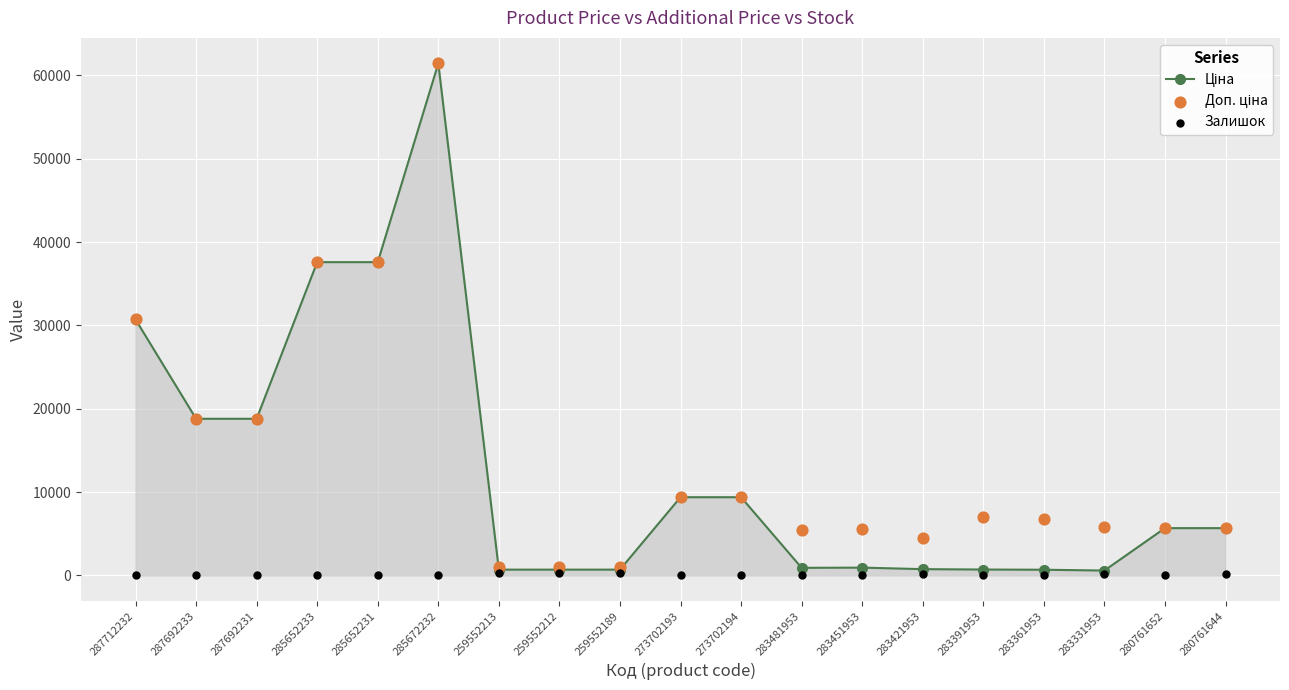

Which series has the largest total across all categories?

Доп. ціна